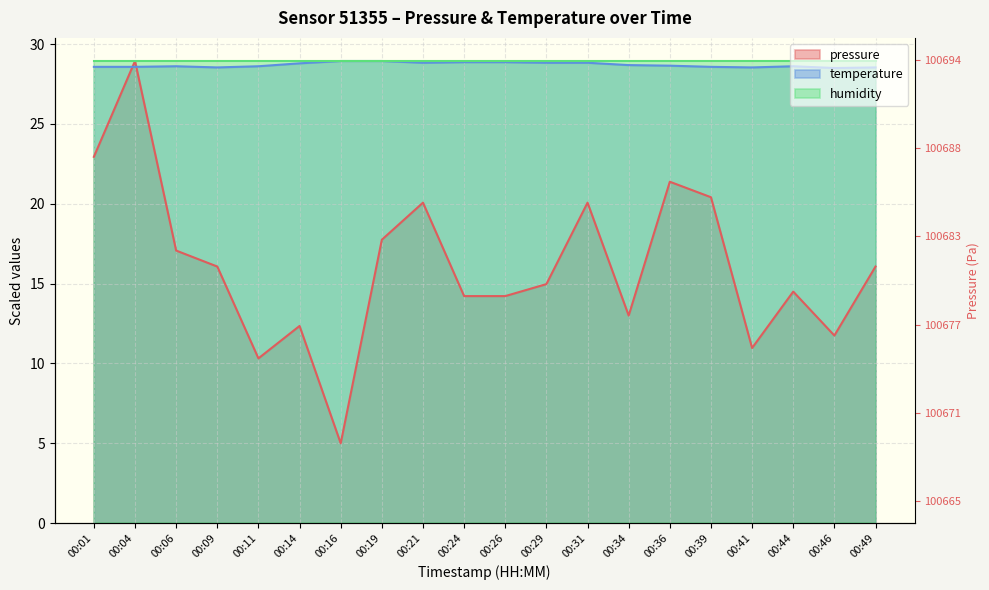

Between 00:41 and 00:31, which is larger?

00:31